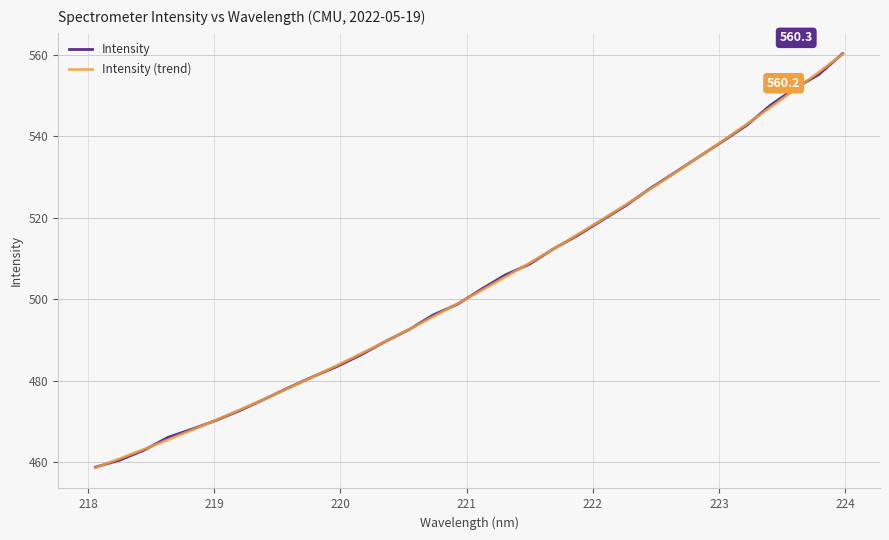

What is the greatest value displayed?

560.3